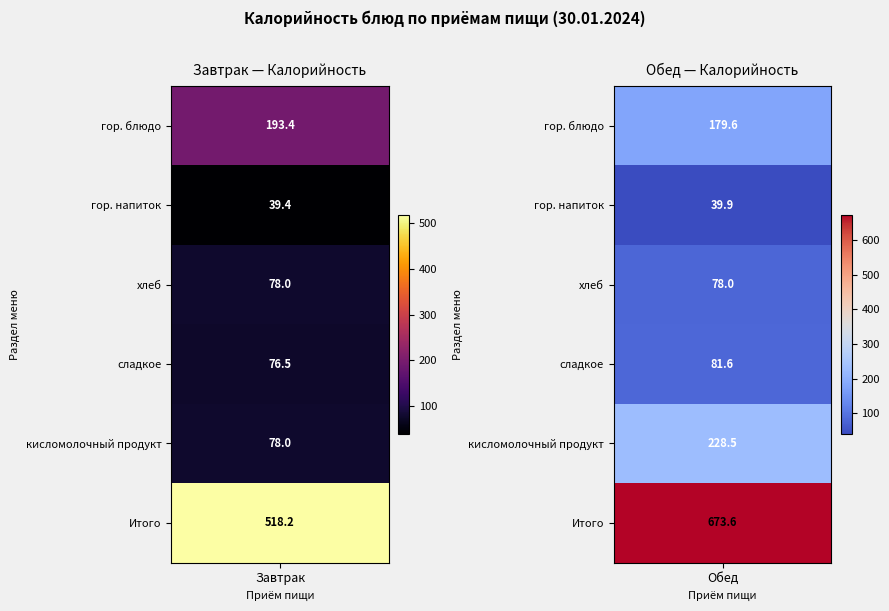

True or false: Завтрак has a value of 78.0 at кисломолочный продукт.

True